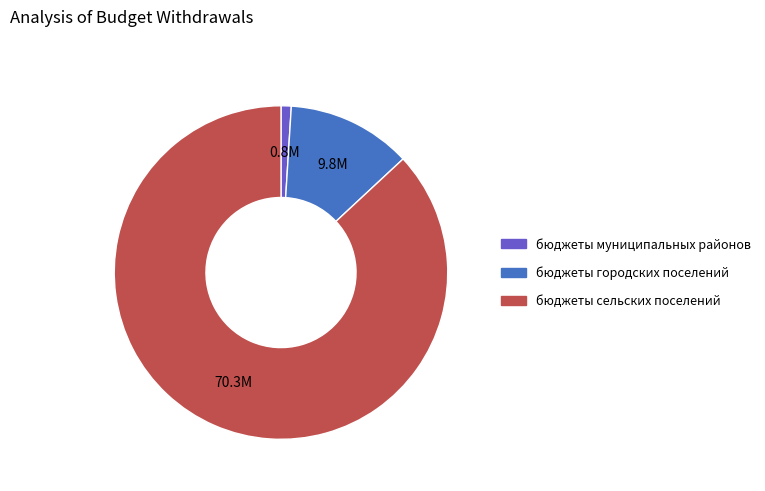

Which has a higher value, бюджеты городских поселений or бюджеты муниципальных районов?

бюджеты городских поселений